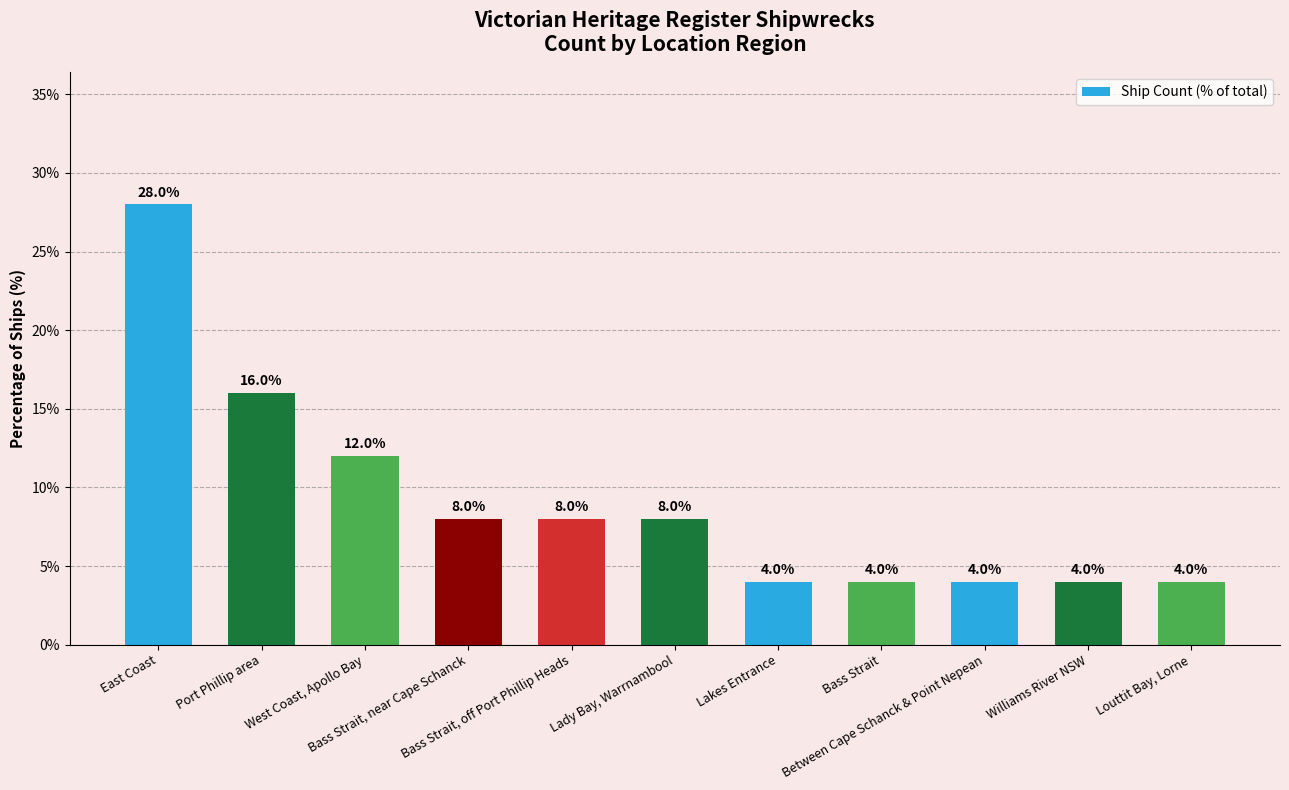

What is the smallest value displayed?

4.0